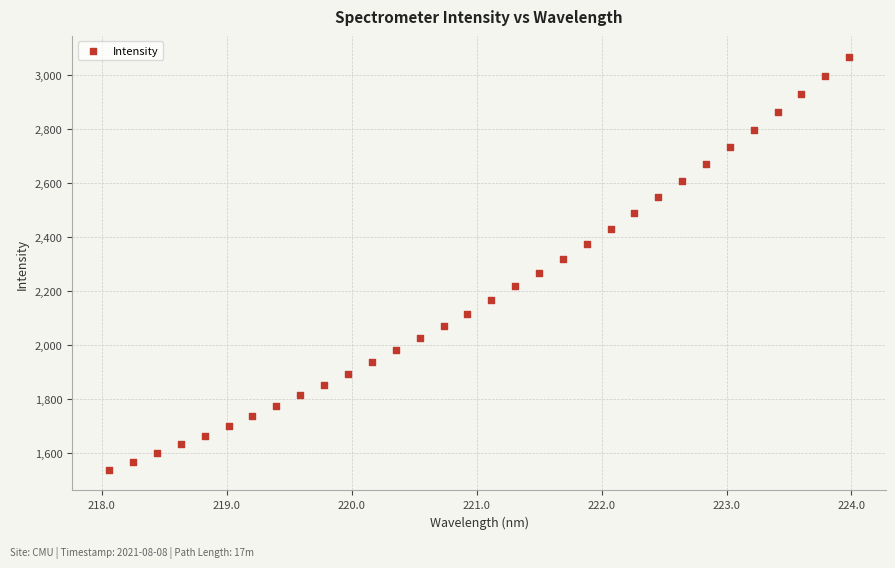

What is the range of Y values (max minus min)?

1531.9